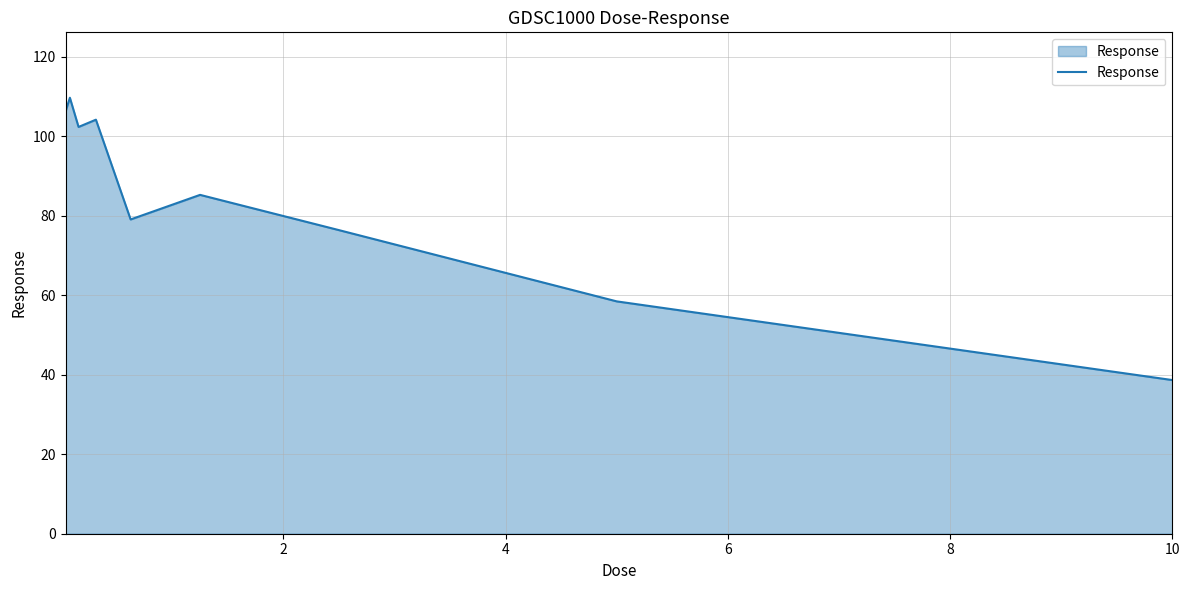

What is the smallest value displayed?

38.7